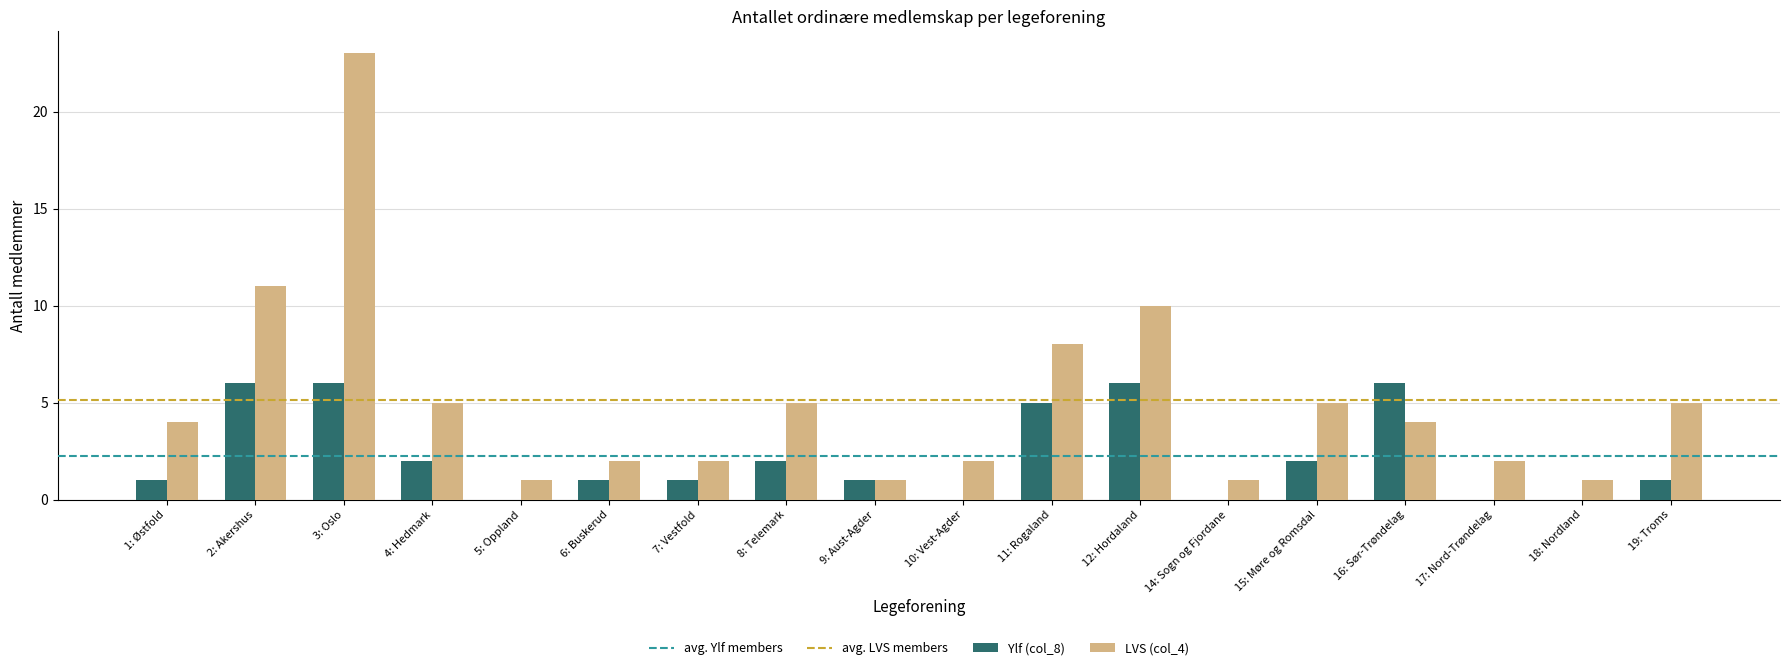

How many categories are shown in the chart?

18